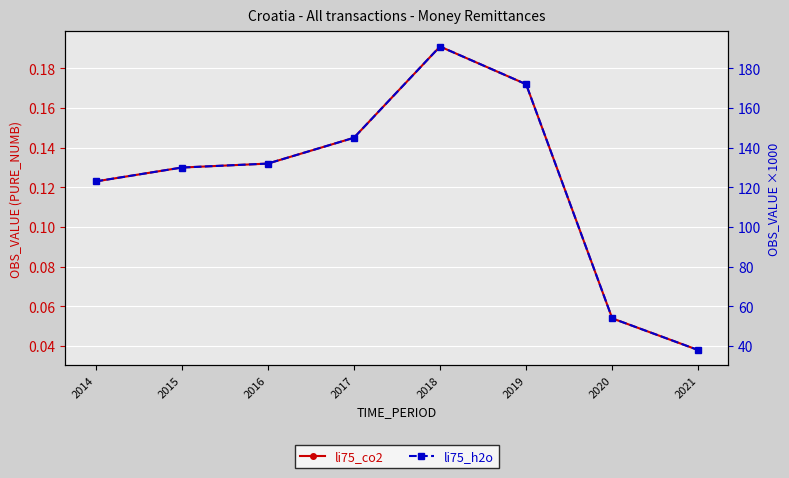

Reading right to left, extract all data points from this chart.

OBS_VALUE: 0.0	0.1	0.2	0.2	0.1	0.1	0.1	0.1
OBS_VALUE (scaled): 38.0	54.0	172.0	191.0	145.0	132.0	130.0	123.0